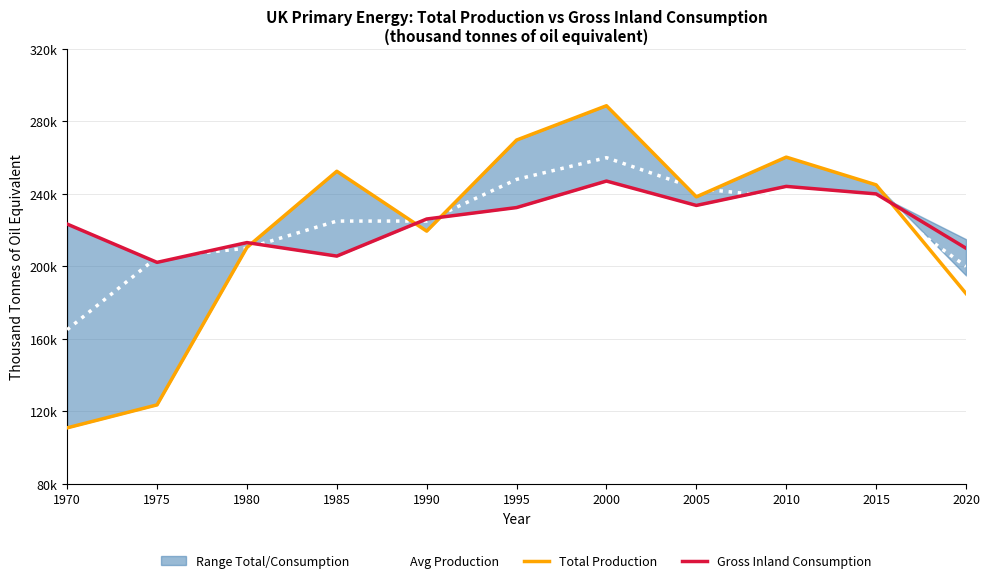

Between which two adjacent categories do Total Production and Avg Production first intersect?

1975 and 1980